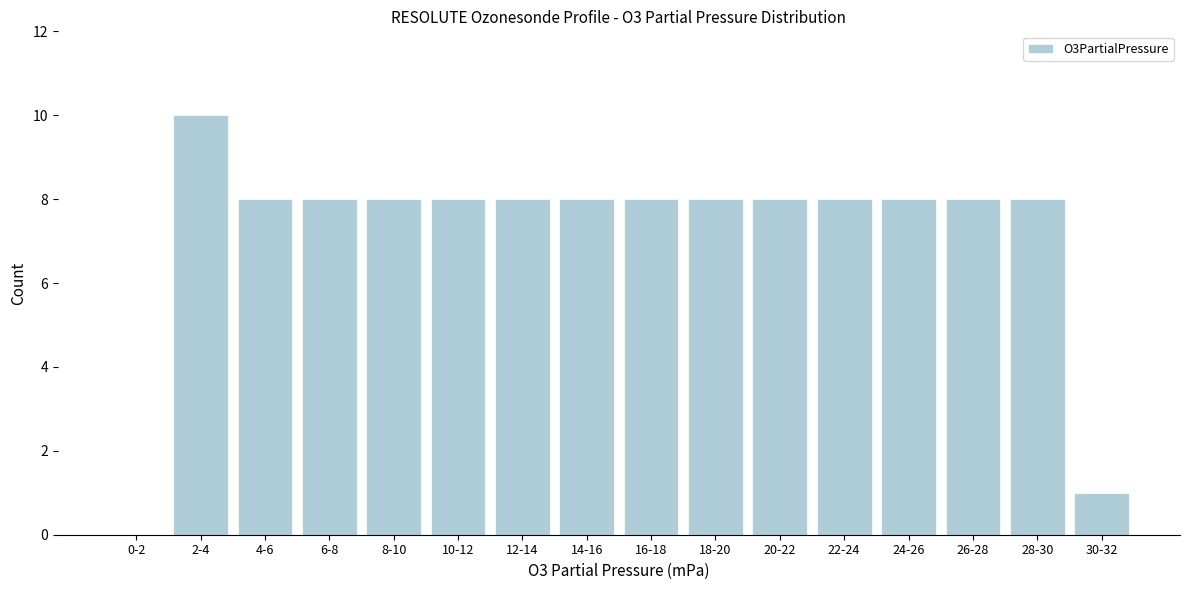

Reading left to right, transcribe all the data shown in this chart.

0-2=0	2-4=10	4-6=8	6-8=8	8-10=8	10-12=8	12-14=8	14-16=8	16-18=8	18-20=8	20-22=8	22-24=8	24-26=8	26-28=8	28-30=8	30-32=1